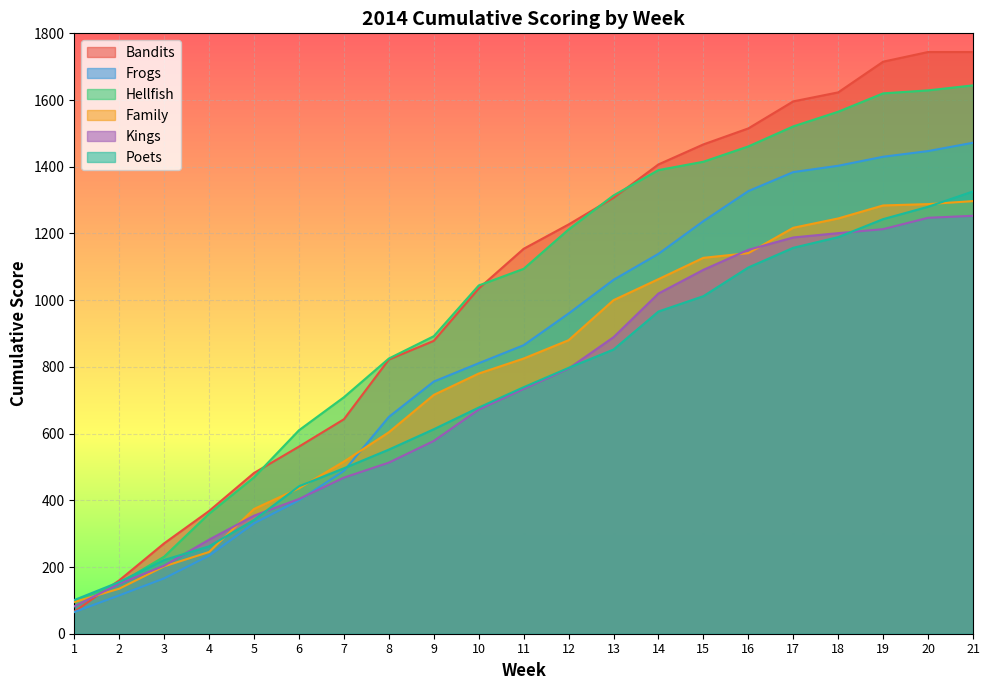

What are all the series names shown in the legend?

Bandits, Frogs, Hellfish, Family, Kings, Poets